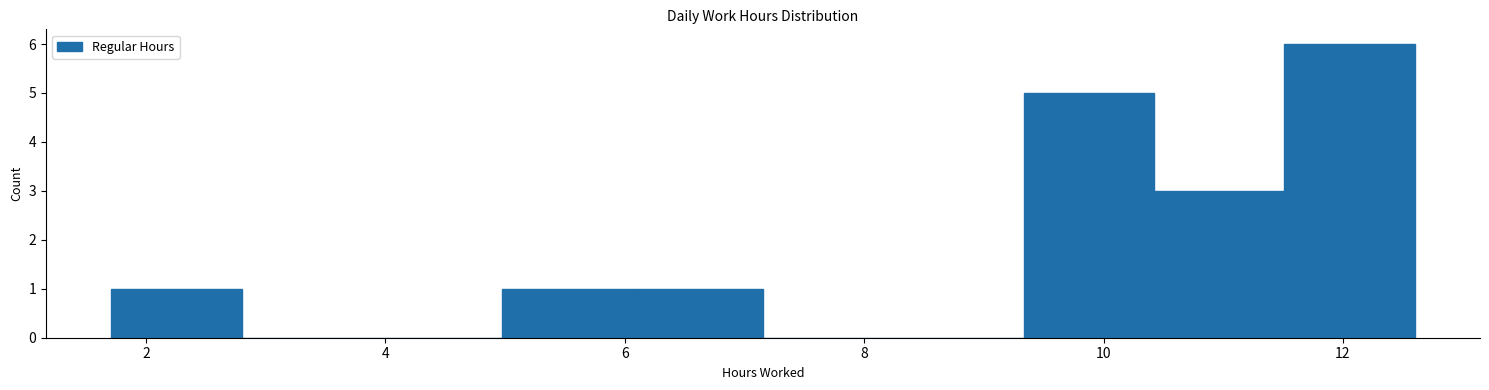

Reading left to right, transcribe this chart: for each bar, give the range it covers on the x-axis and its height. Neither the bar edges nor the heights are printed on the chart, so give them approximately, as read against the axes.

1.8 to 2.8: 1
2.8 to 3.8: 0
3.8 to 5.0: 0
5.0 to 6.0: 1
6.0 to 7.2: 1
7.2 to 8.2: 0
8.2 to 9.4: 0
9.4 to 10.4: 5
10.4 to 11.6: 3
11.6 to 12.6: 6